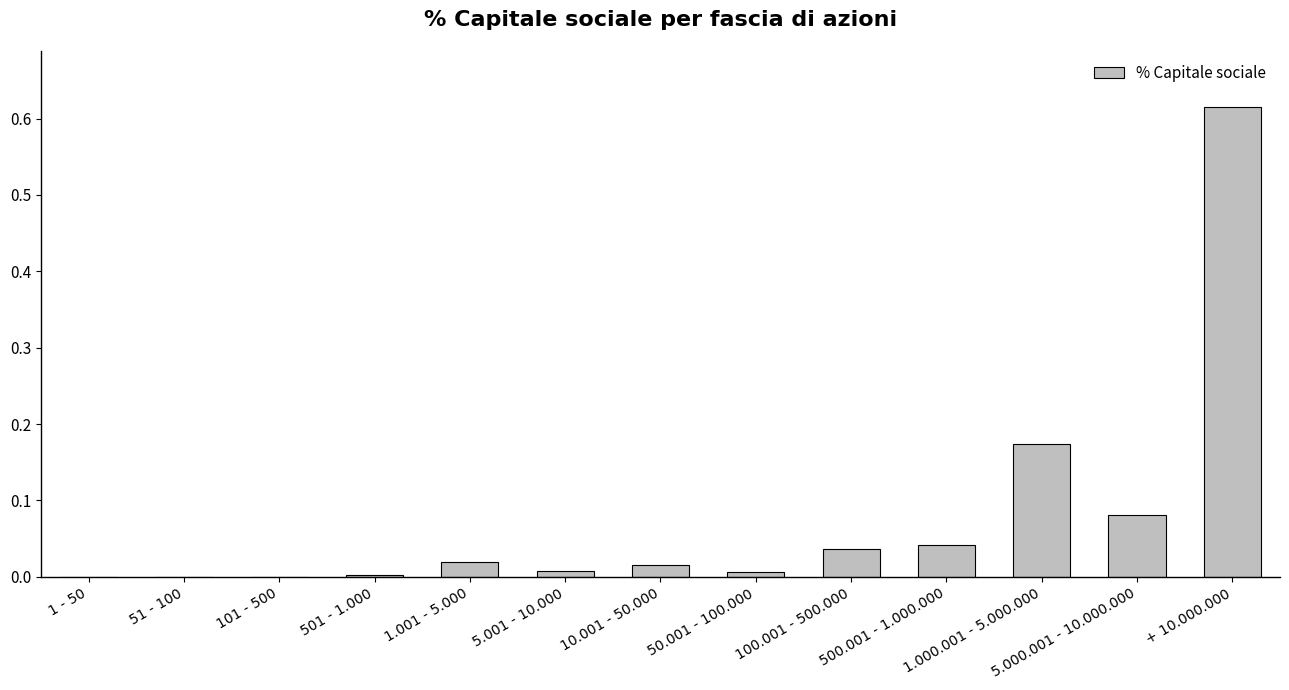

Are the bars horizontal?

No